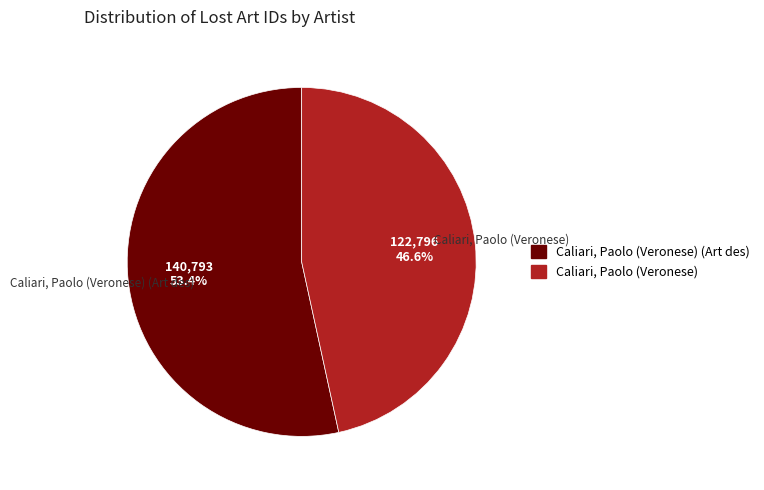

The Caliari, Paolo (Veronese) (Art des) slice represents 60% of the pie. True or false?

False